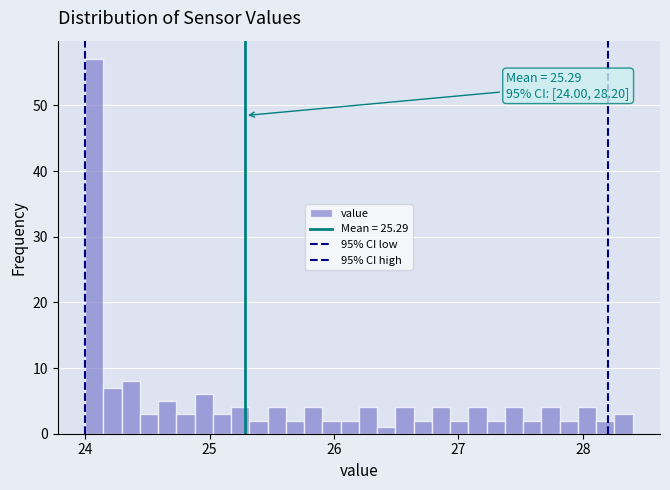

Around what value on the x-axis is the tallest bar? Give the approximate position of its centre, as read against the axis.

24.1